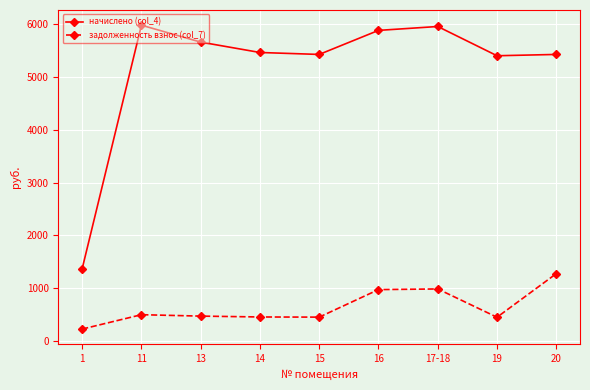

Rank the series by their maximum value, from lowest to highest.

задолженность взнос (col_7), начислено (col_4)